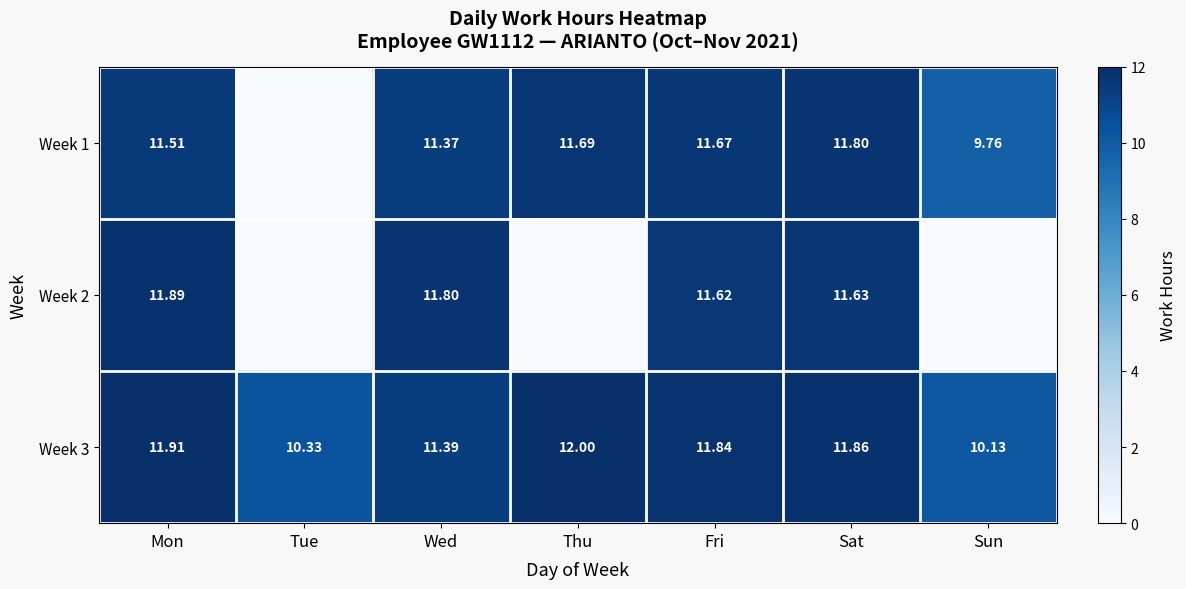

The Week 3 series shows 5.7 at Fri. True or false?

False